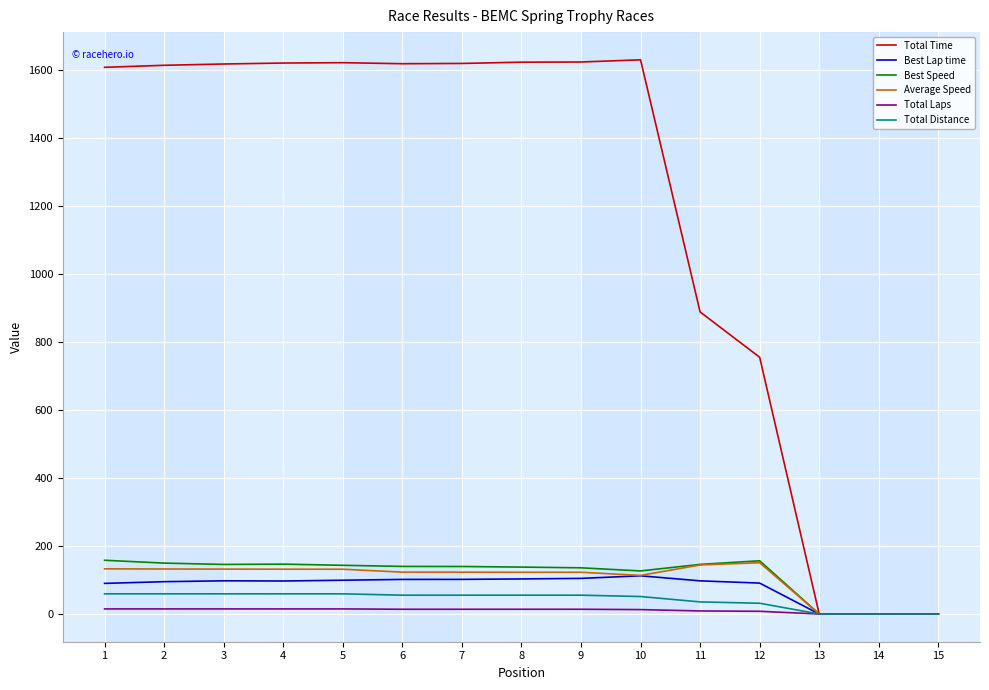

Which series has the widest spread of values?

Total Time